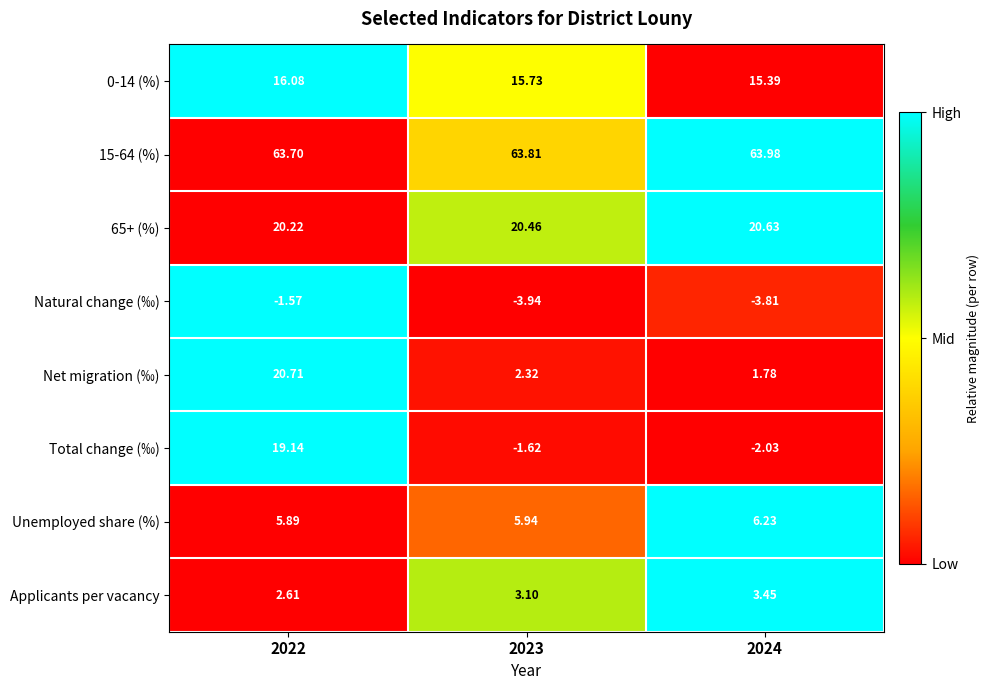

Which series changed the most between 2023 and 2024?

Net migration (‰)